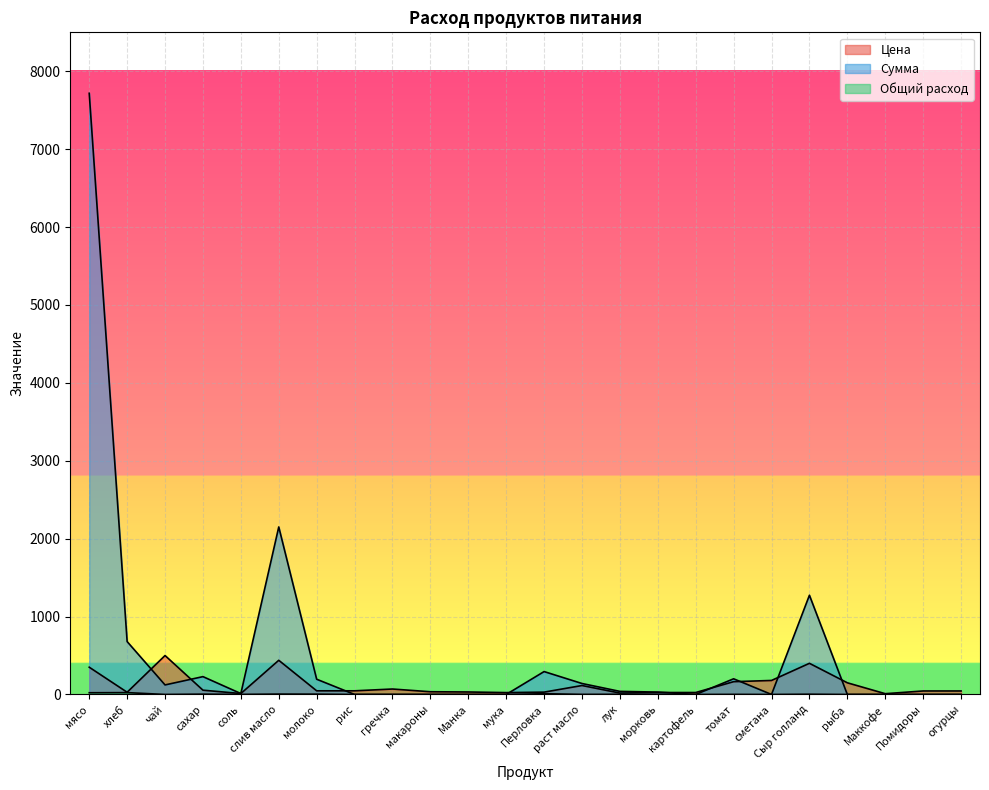

How many data points does each series have?

24